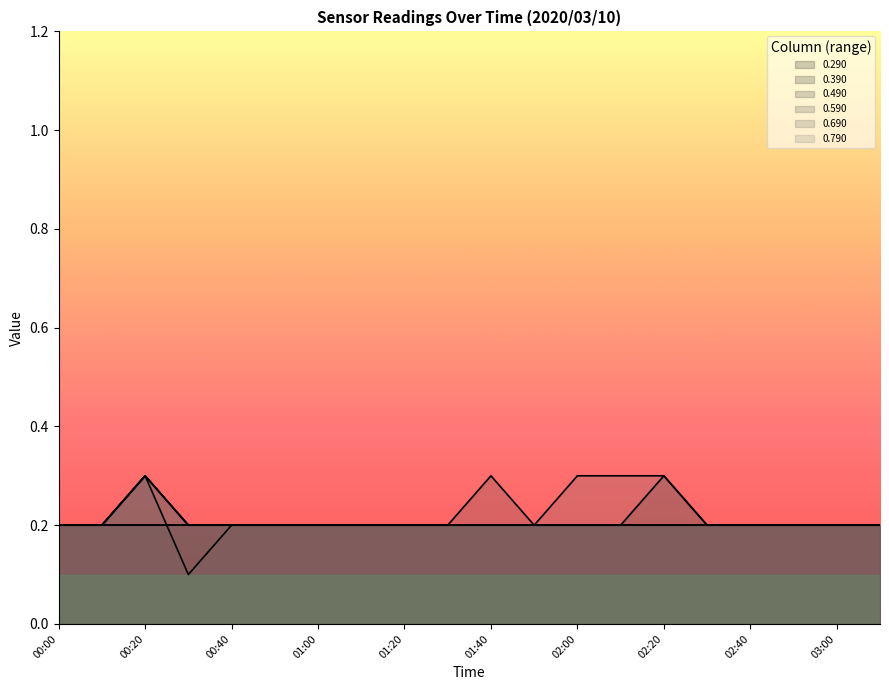

Which has a higher value, 02:00 or 03:10?

02:00